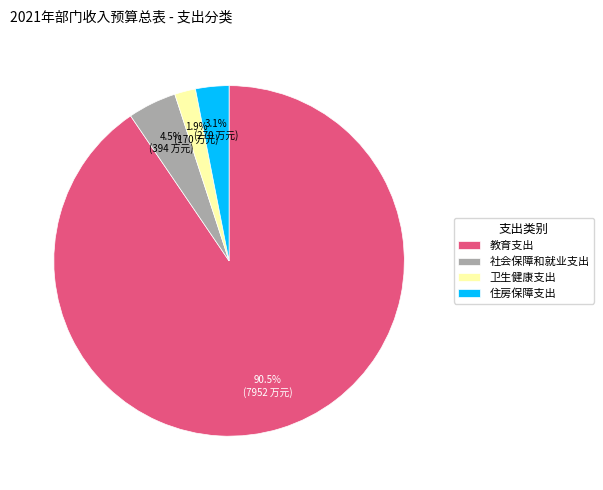

How many segments does this pie chart have?

4